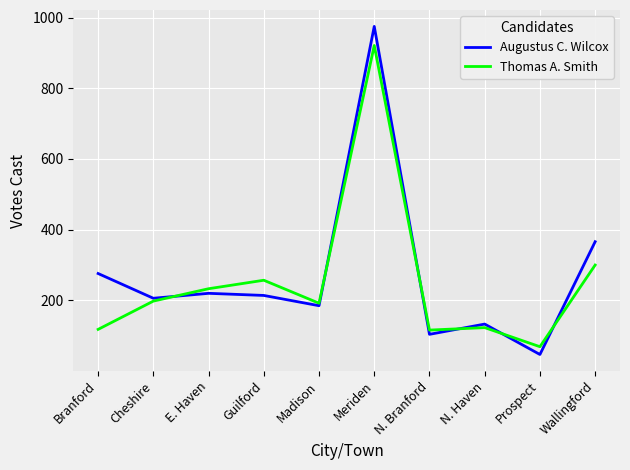

At which category is the sum across all series the highest?

Meriden